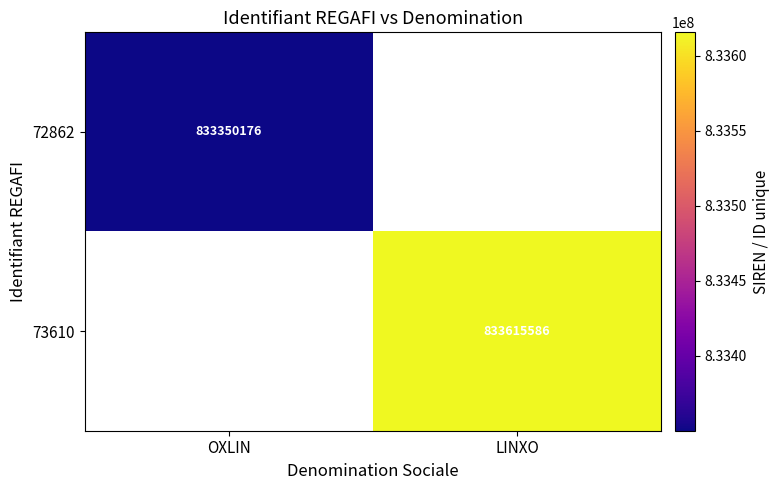

The value of 72862 at OXLIN is 315637679.9. True or false?

False